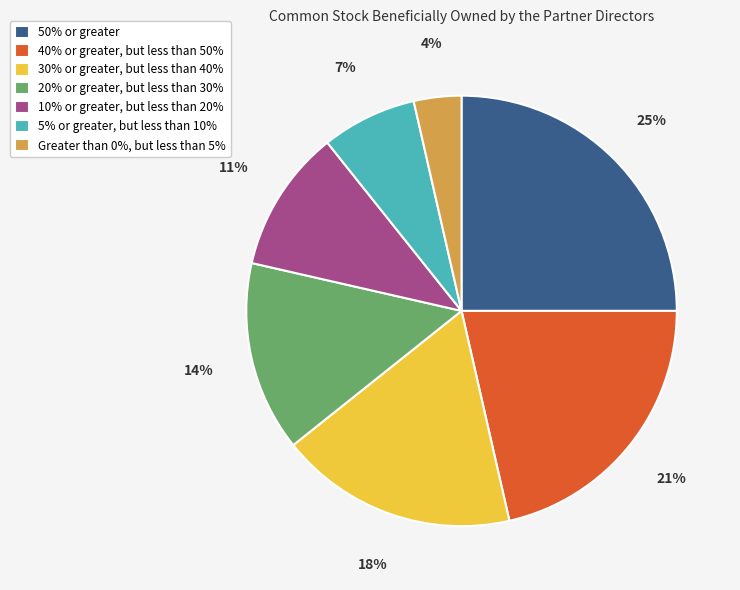

True or false: 20% or greater, but less than 30% accounts for 14% of the total.

True